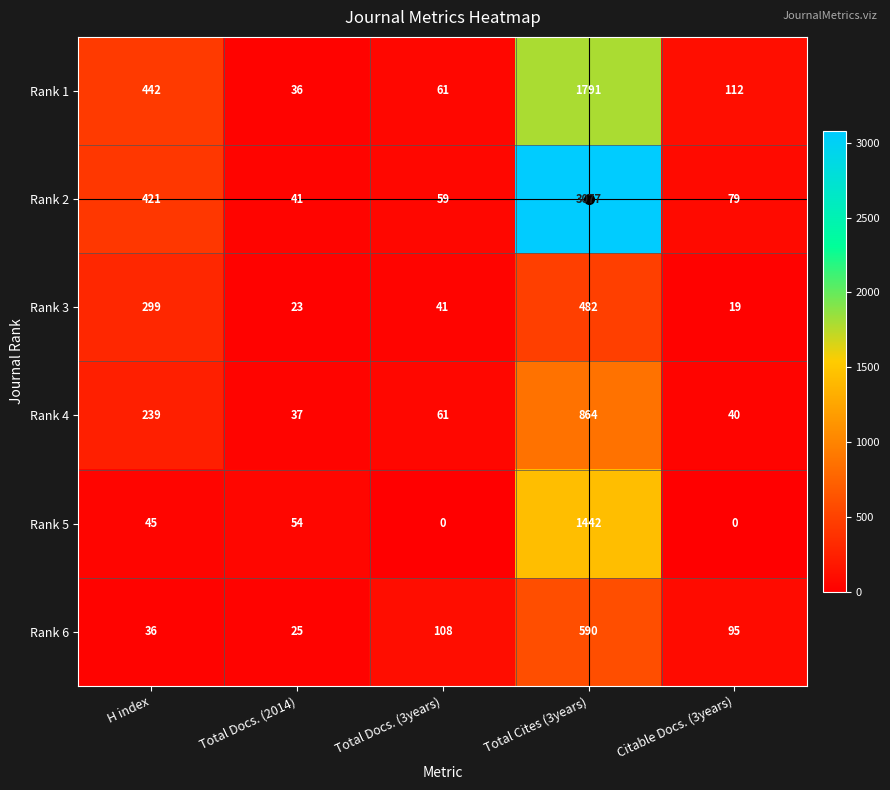

What value does the Rank 3 series have at H index?

299